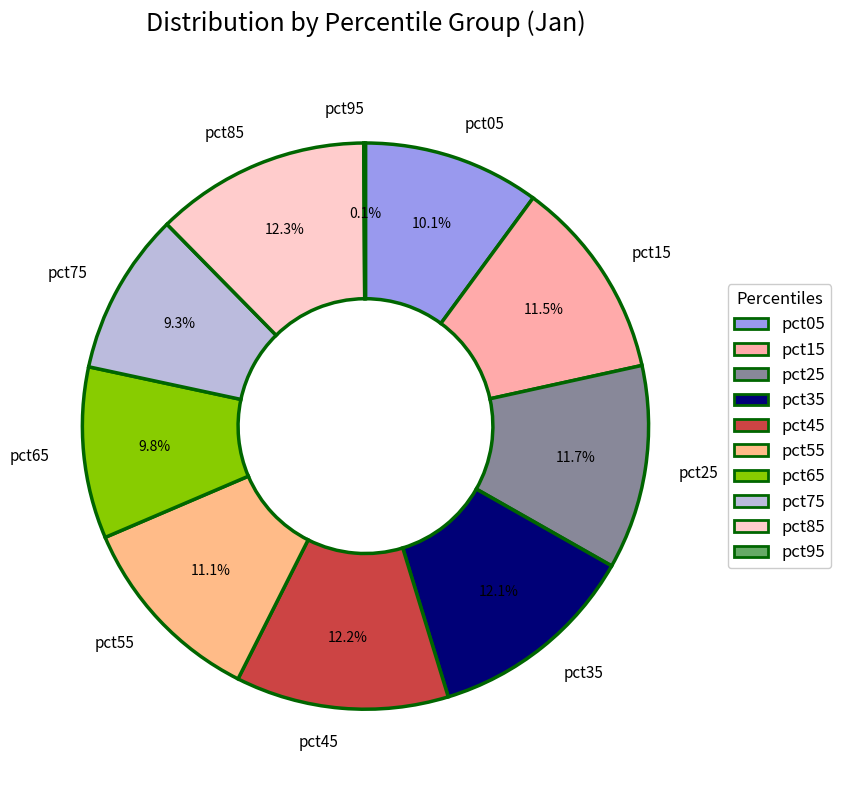

True or false: pct65 accounts for 1% of the total.

False